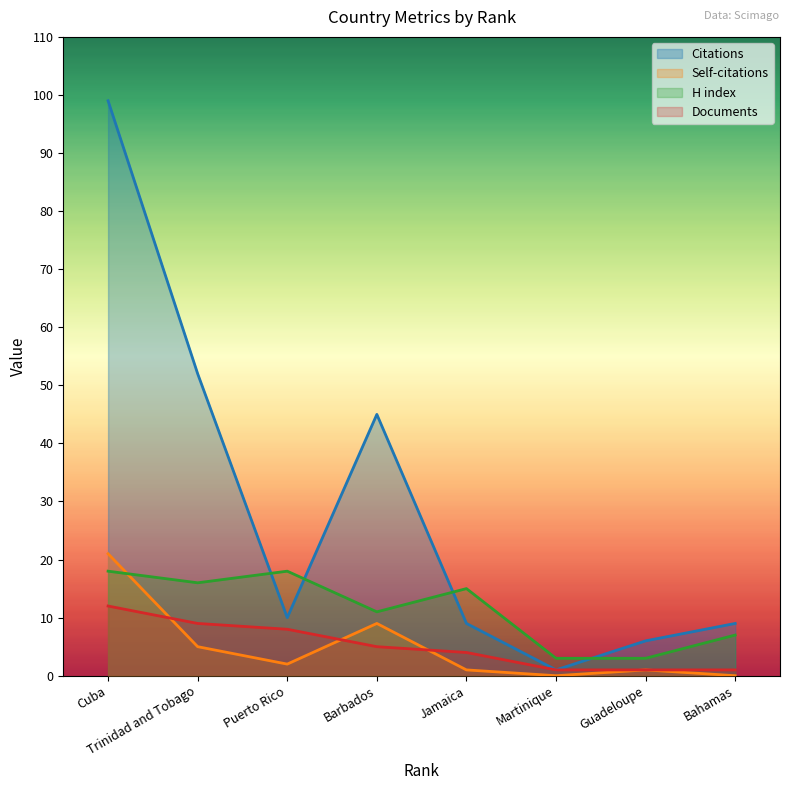

Is it true that Citations equals 25 at Trinidad and Tobago?

False